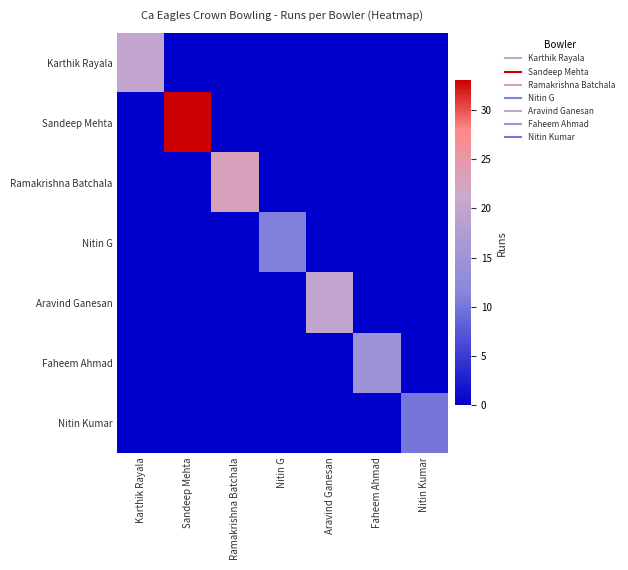

Rank the series by their maximum value, from highest to lowest.

Sandeep Mehta, Ramakrishna Batchala, Karthik Rayala, Aravind Ganesan, Faheem Ahmad, Nitin G, Nitin Kumar